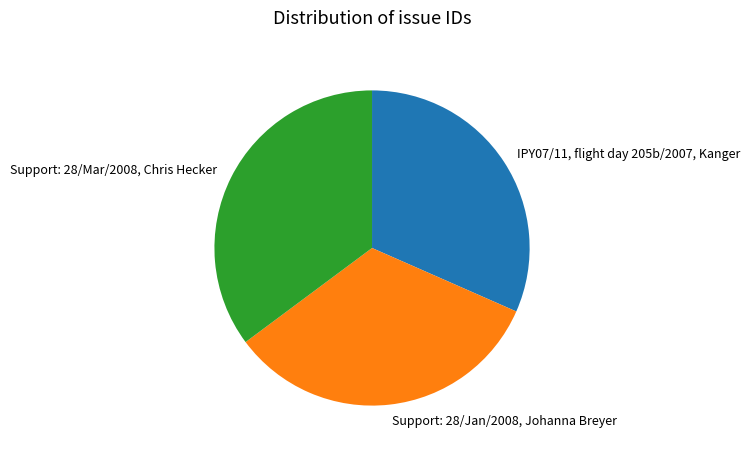

Which category has the biggest portion of the pie?

Support: 28/Mar/2008, Chris Hecker